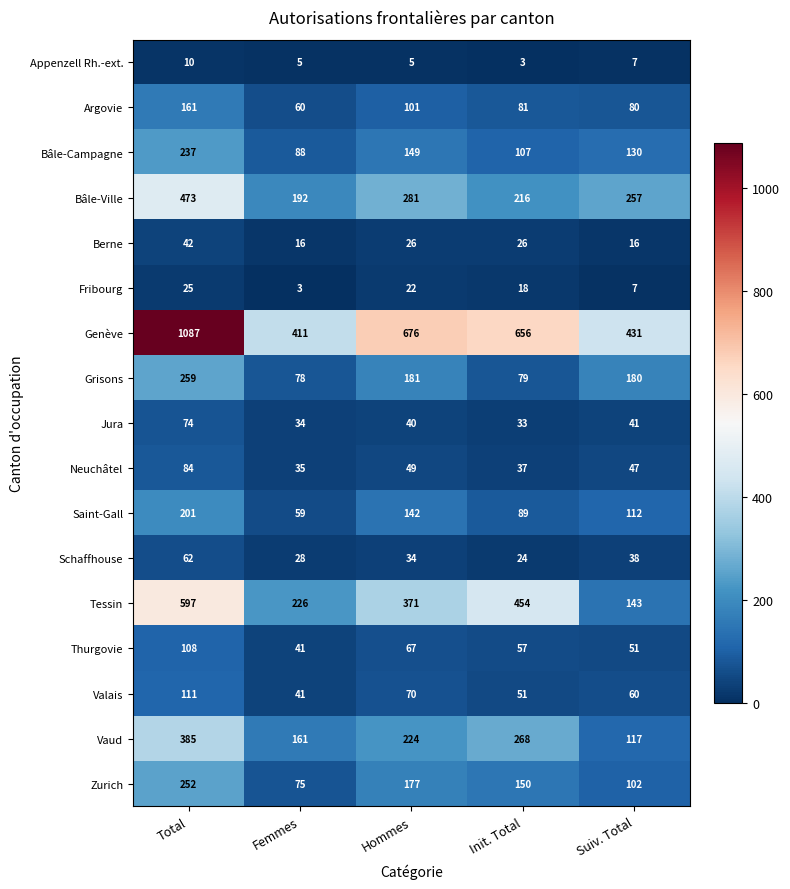

What is the difference between the highest and lowest values at Hommes?

671